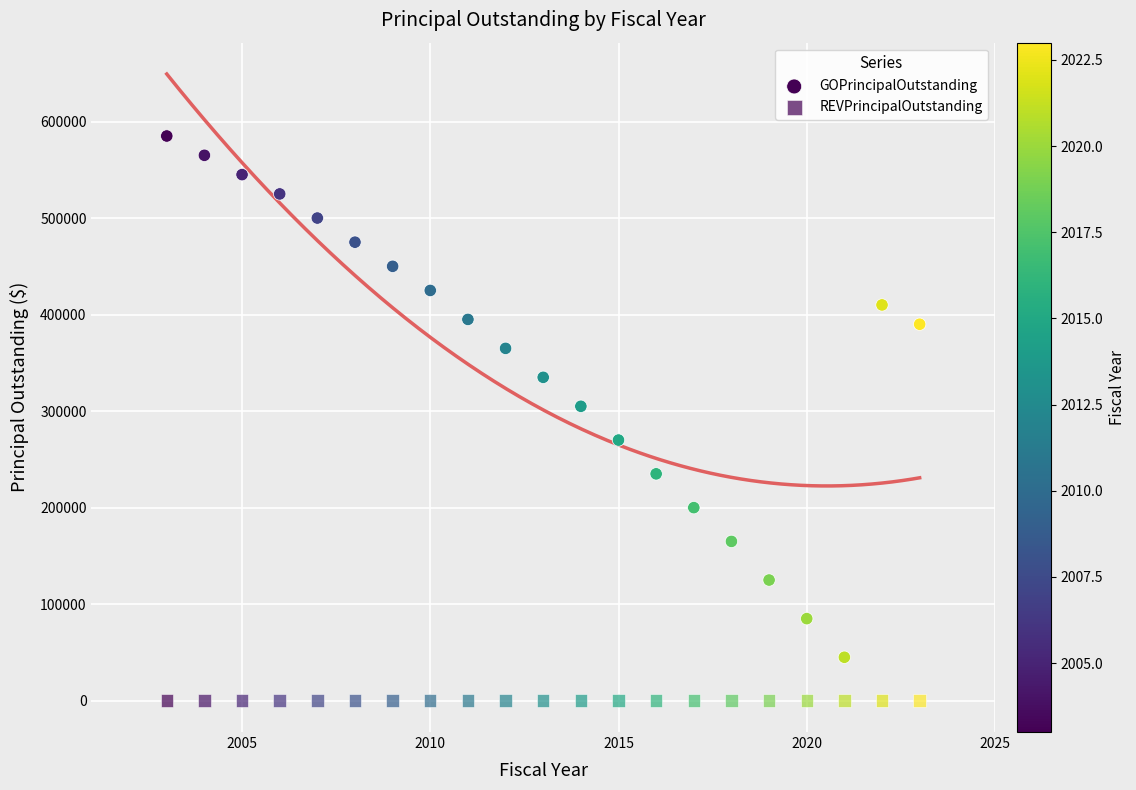

How many data points are displayed?

42